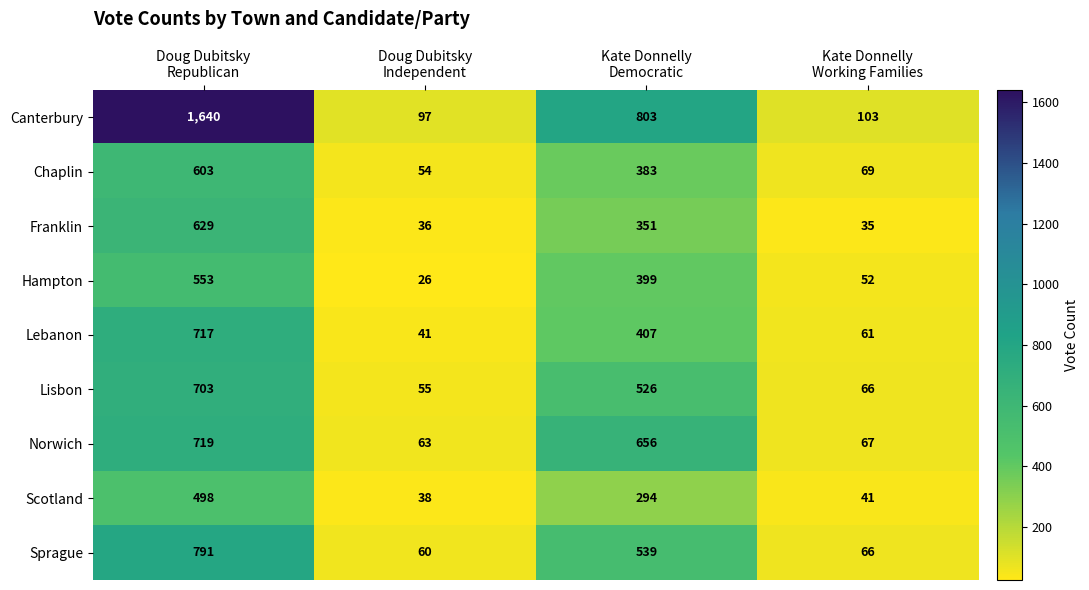

Which series has the largest total across all categories?

Canterbury